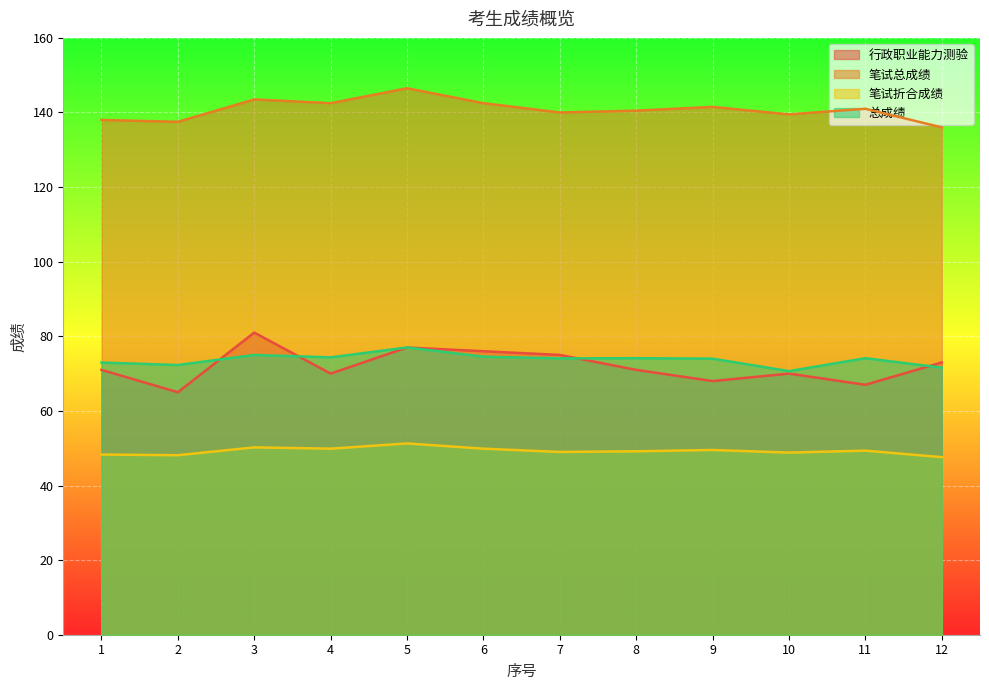

At which label does 笔试总成绩 reach its minimum?

12